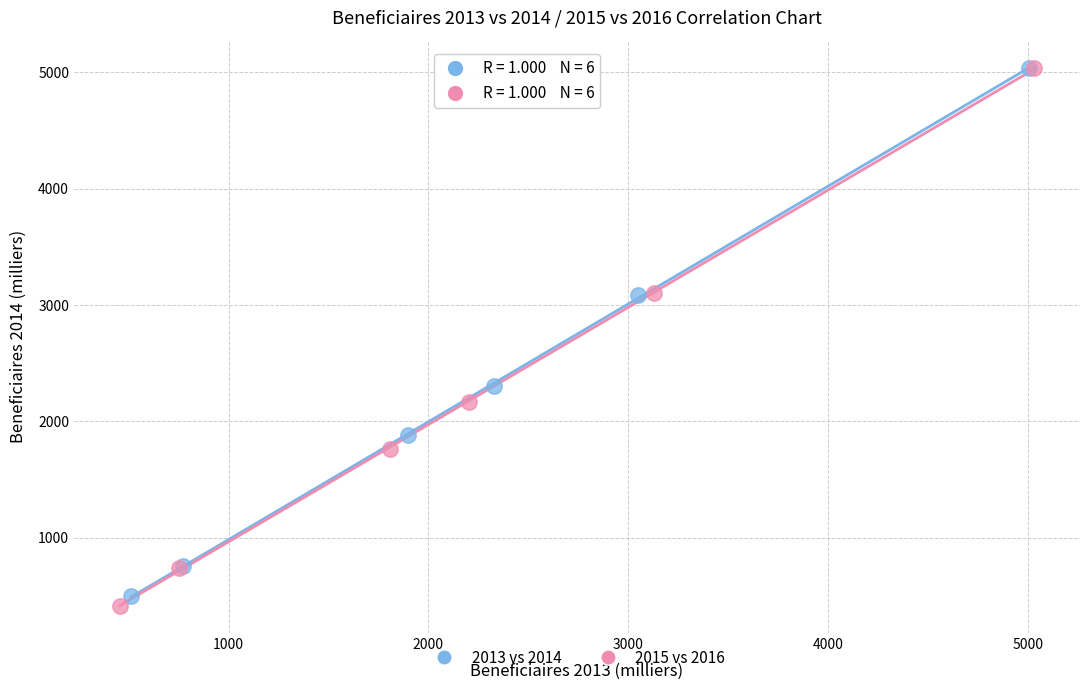

Which series has the largest Y range (max minus min)?

2015 vs 2016